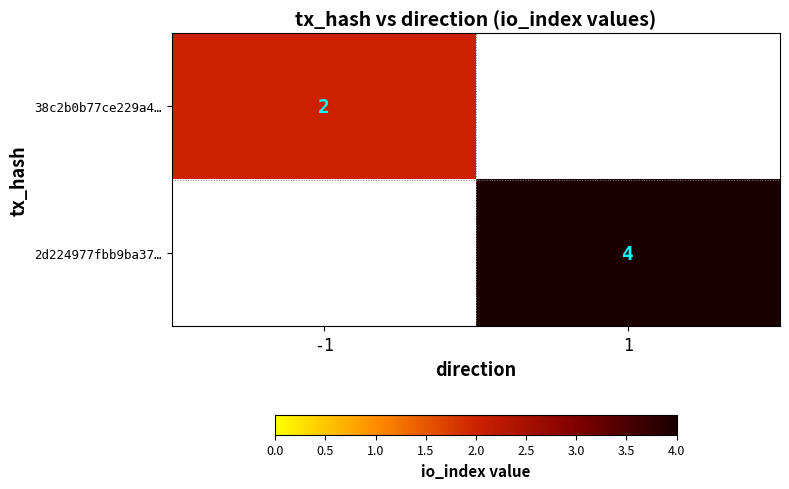

The value of 38c2b0b77ce229a4… at -1 is 3. True or false?

False